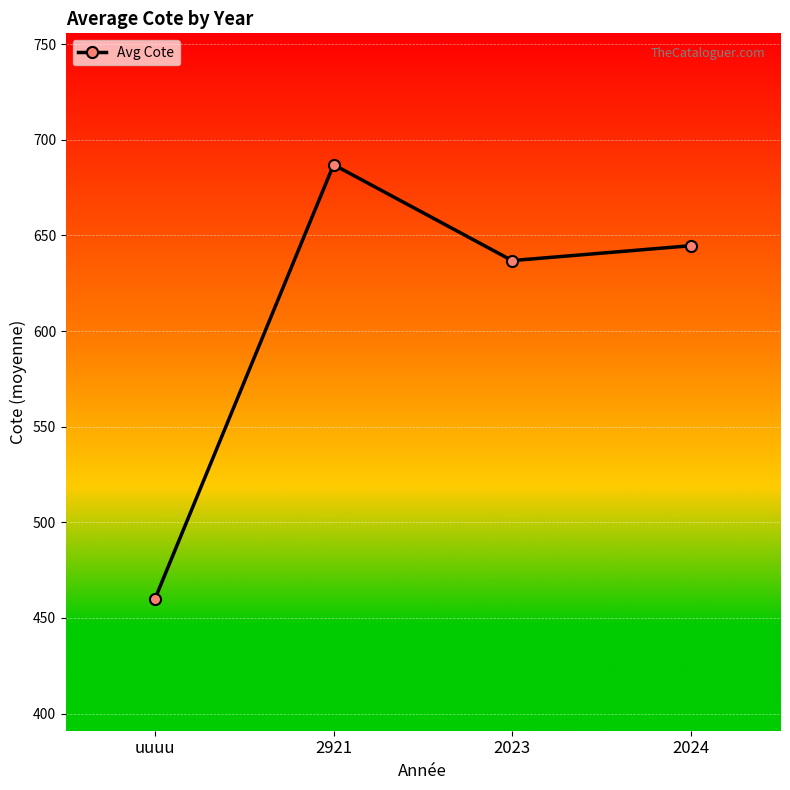

What is the maximum value shown in the chart?

687.0